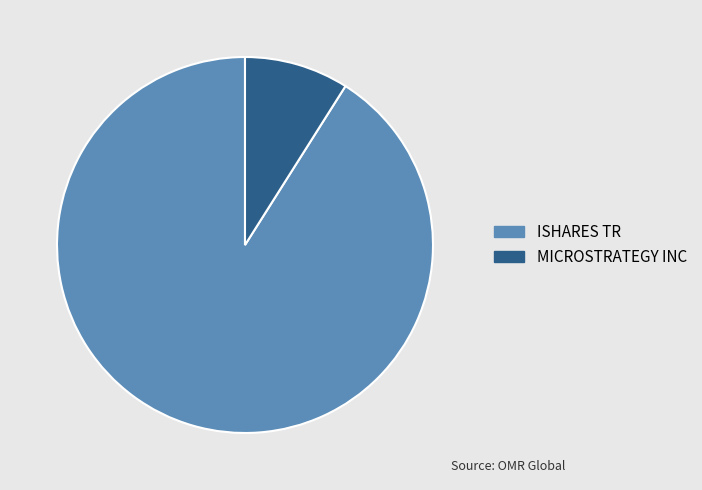

The MICROSTRATEGY INC slice represents 18% of the pie. True or false?

False